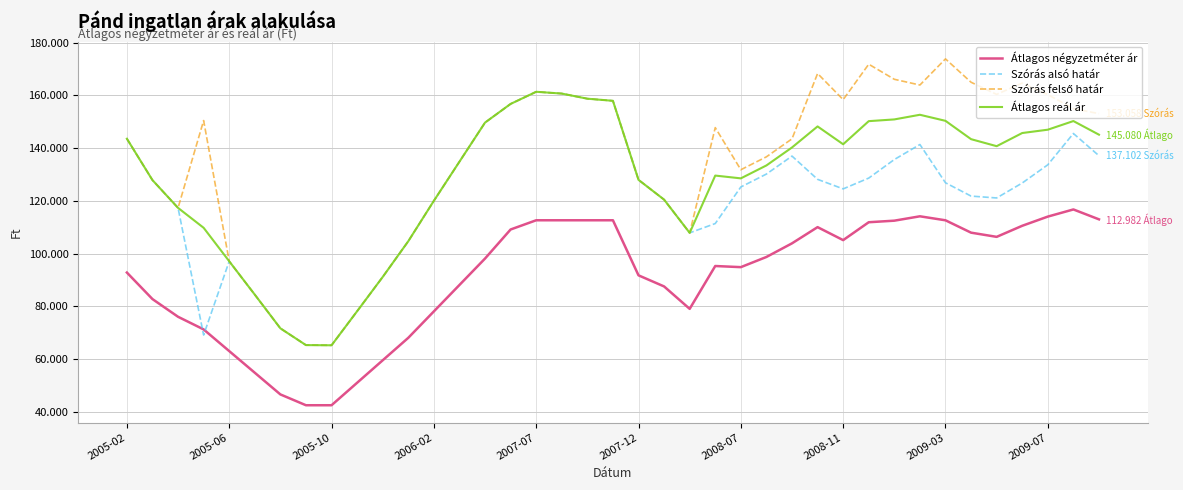

What is the average value of the Átlagos négyzetméter ár series?

91302